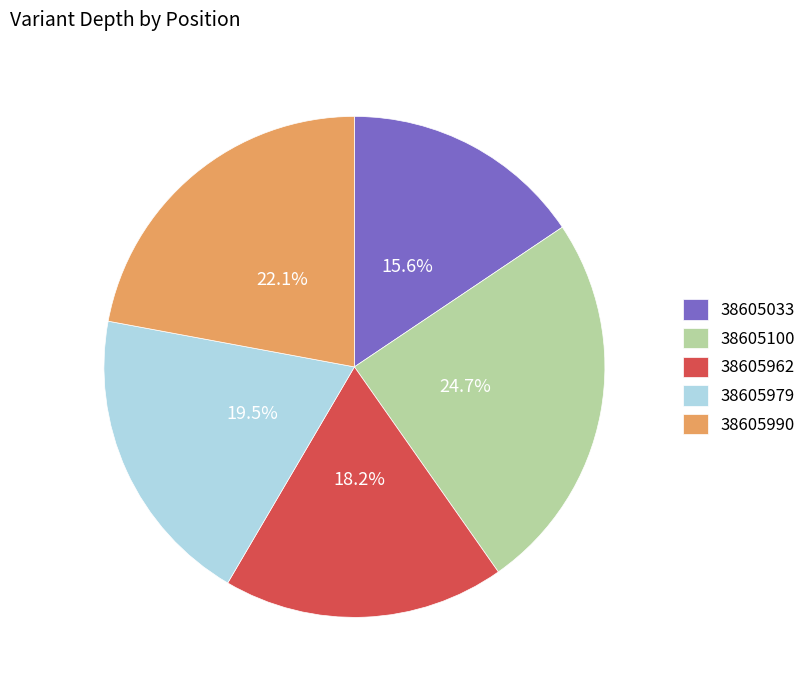

Which category has the smallest portion of the pie?

38605033